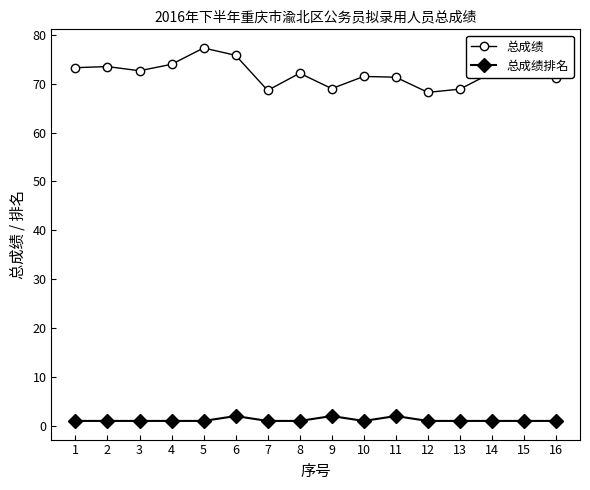

How many categories are shown in the chart?

16